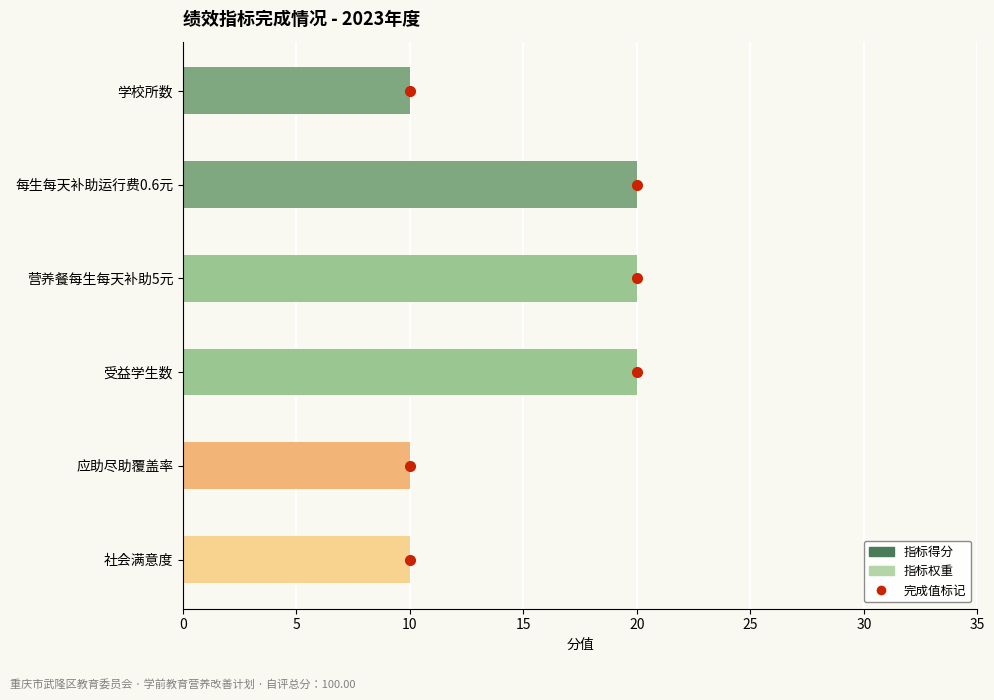

Is it true that 指标得分 equals 32 at 每生每天补助运行费0.6元?

False